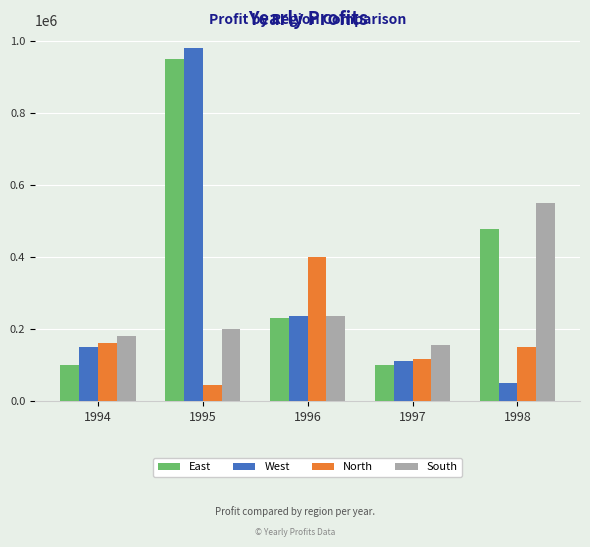

Which series has the largest range (max minus min)?

West